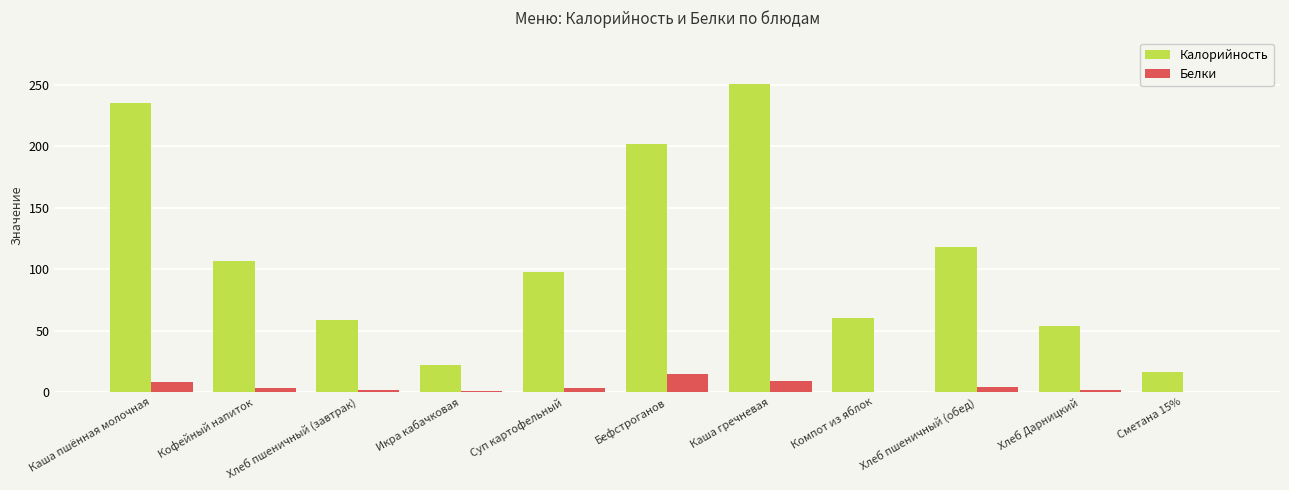

What is the sum of the Белки values at Каша гречневая and Хлеб Дарницкий?

11